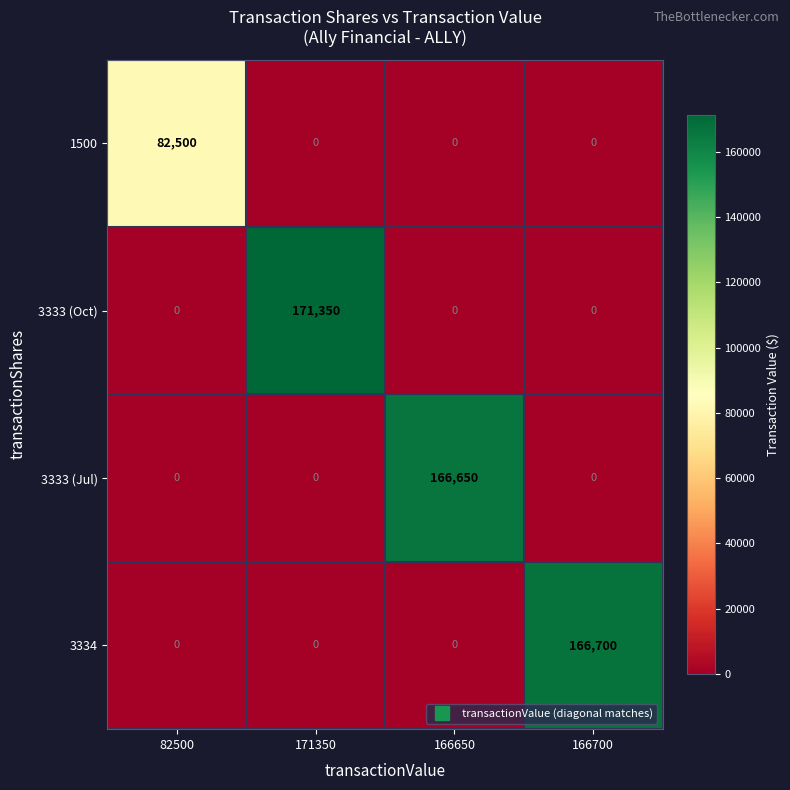

What is the sum of all 1500 values?

82500